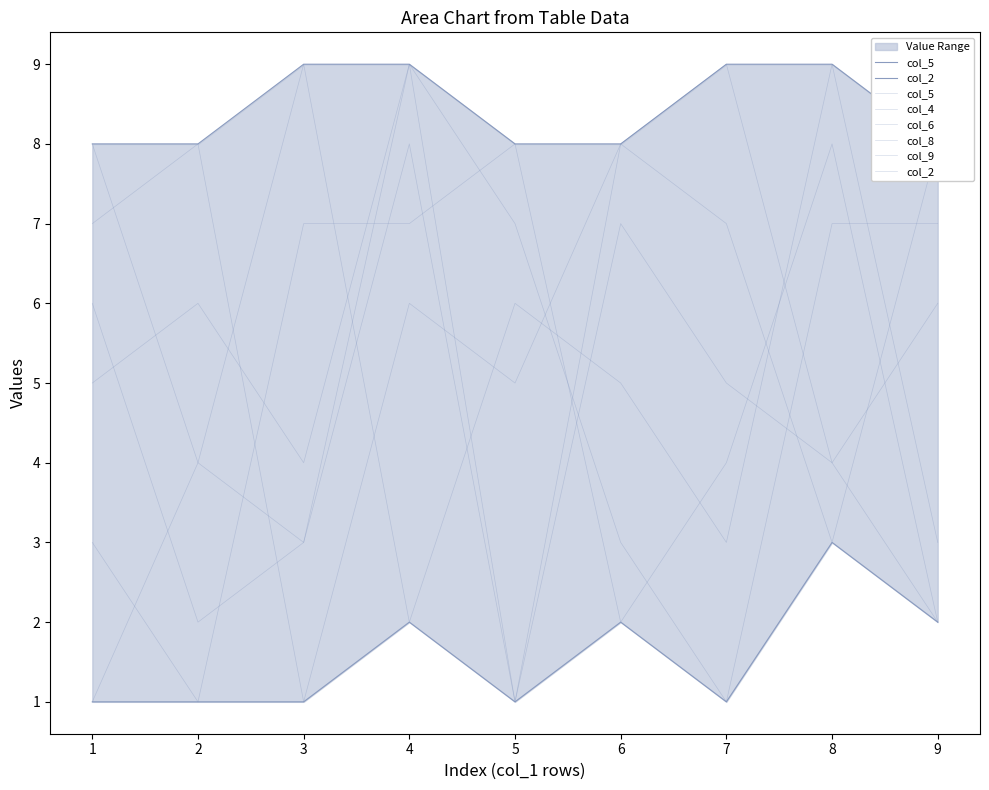

What is the sum of the col_2 values at 8 and 5?

5